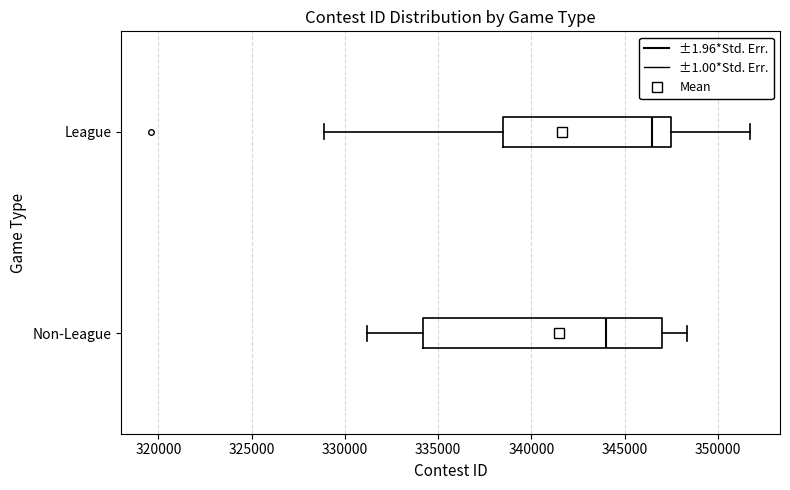

Reading bottom to top, transcribe this box plot: for each box, give where its median line is, the range the box spans, and where its two whiskers end, as read against the x-axis. The values are not printed on the chart, so give them approximately, as read against the axis.

Non-League: median 344000, box 334000 to 347000, whiskers 331000 to 348500
League: median 346500, box 338500 to 347500, whiskers 329000 to 351500